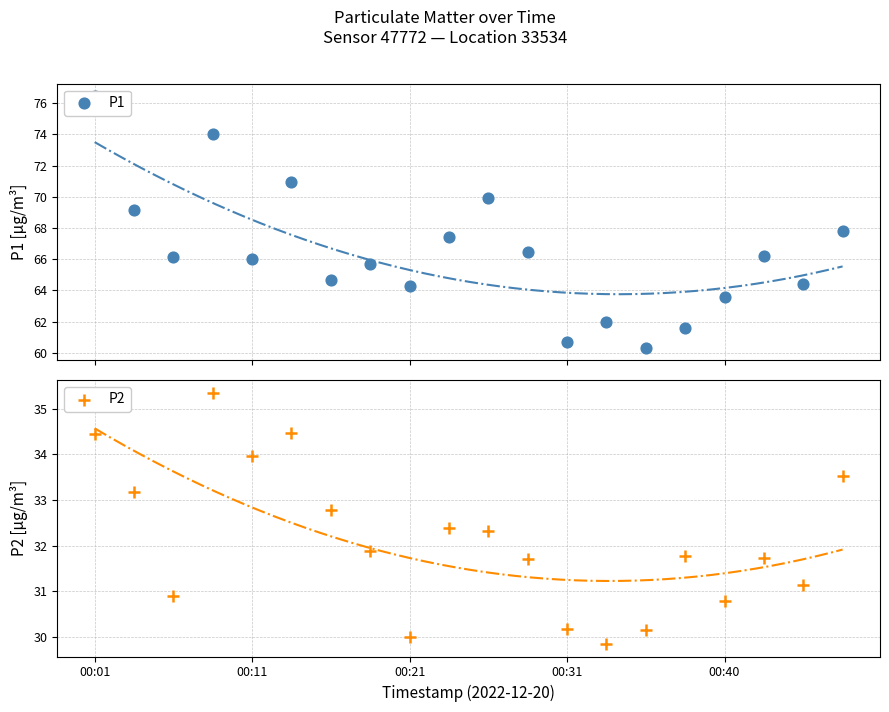

At which category is the sum across all series the highest?

00:01